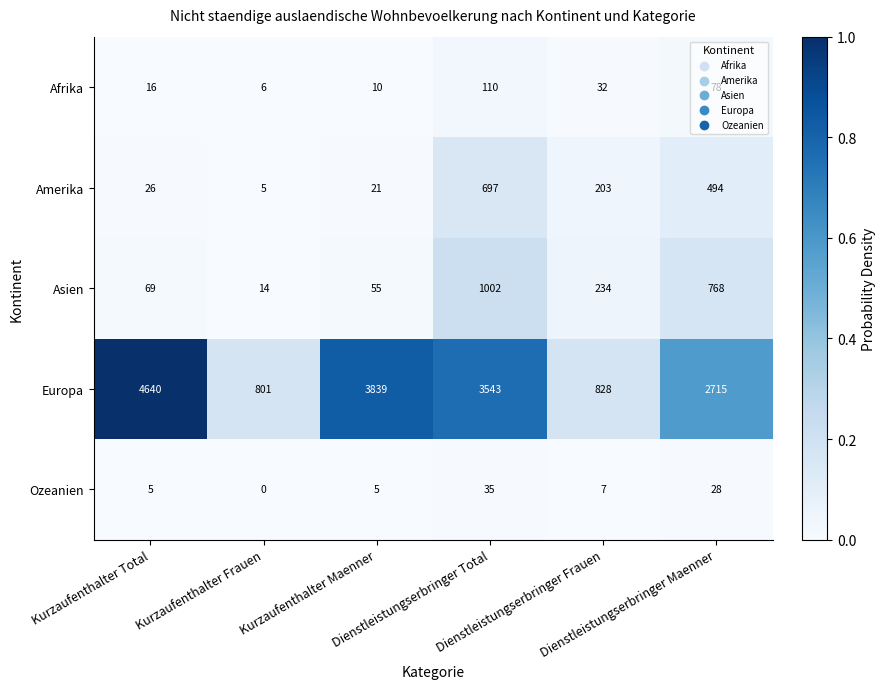

Which series has the largest range (max minus min)?

Europa